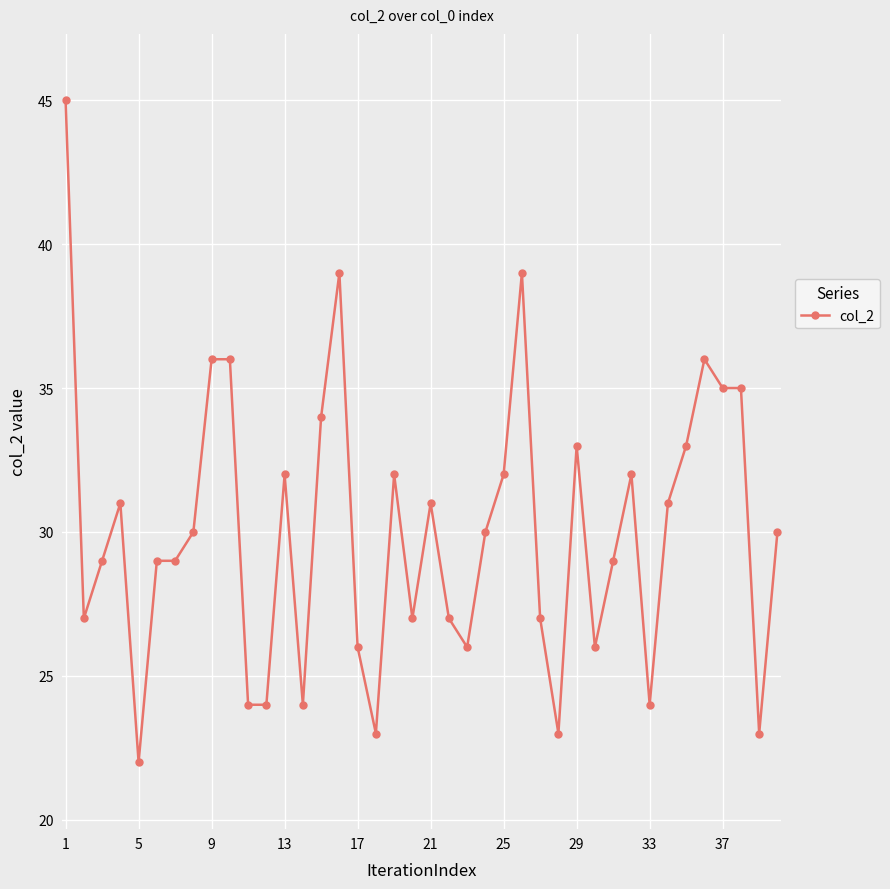

How many distinct data groups are displayed?

1